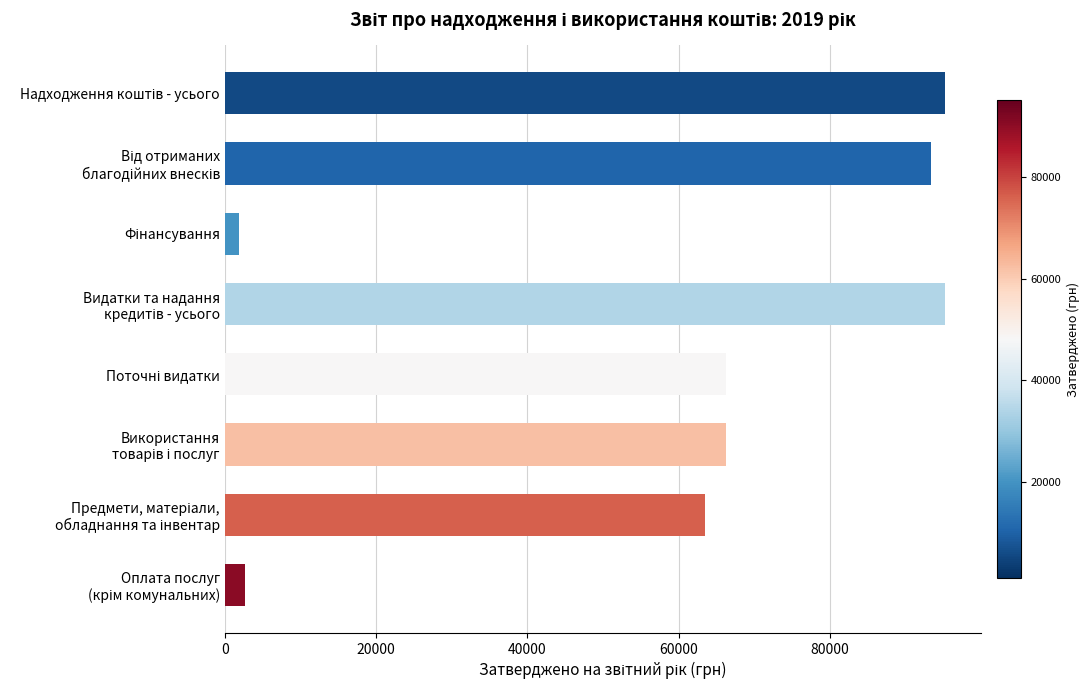

What is the difference between the maximum and minimum values?

93386.7